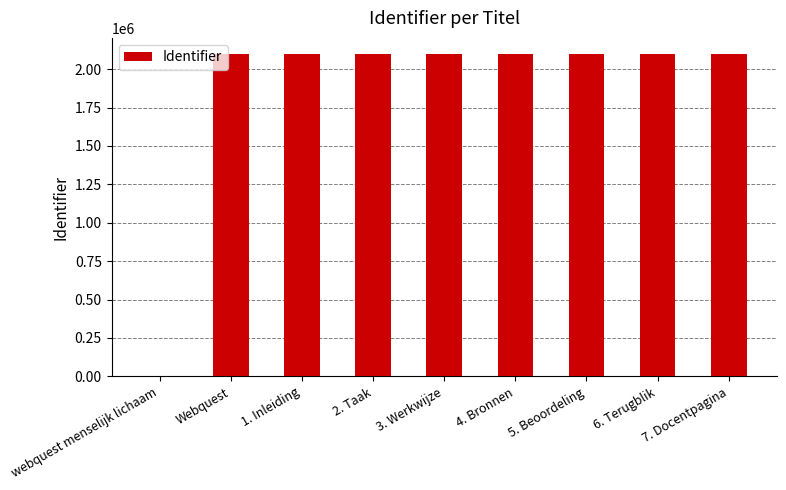

At which label is the value closest to 1049283?

Webquest